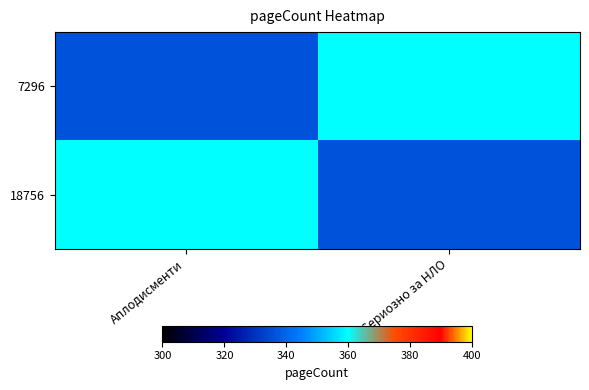

Reading right to left, what are all the values shown in this chart?

7296: Сериозно за НЛО=360	Аплодисменти=336
18756: Сериозно за НЛО=336	Аплодисменти=360